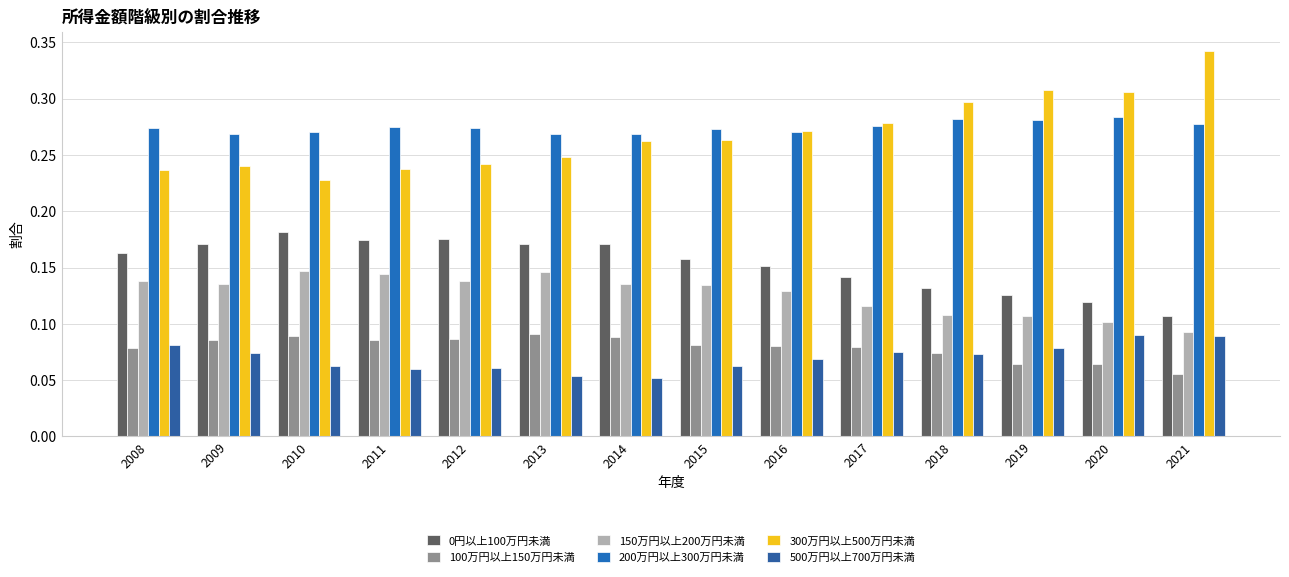

Rank the series at 2014 from lowest to highest value.

500万円以上700万円未満, 100万円以上150万円未満, 150万円以上200万円未満, 0円以上100万円未満, 300万円以上500万円未満, 200万円以上300万円未満